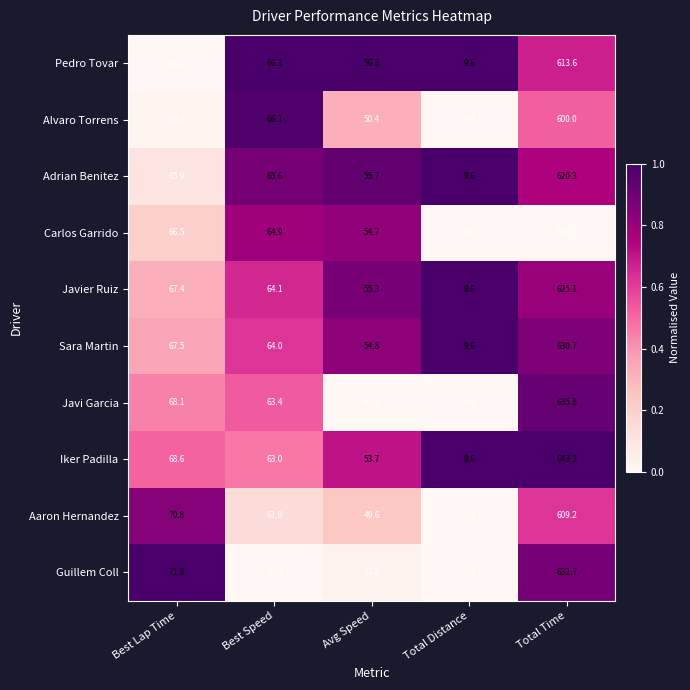

Is it true that Carlos Garrido equals 64.9 at Best Speed?

True